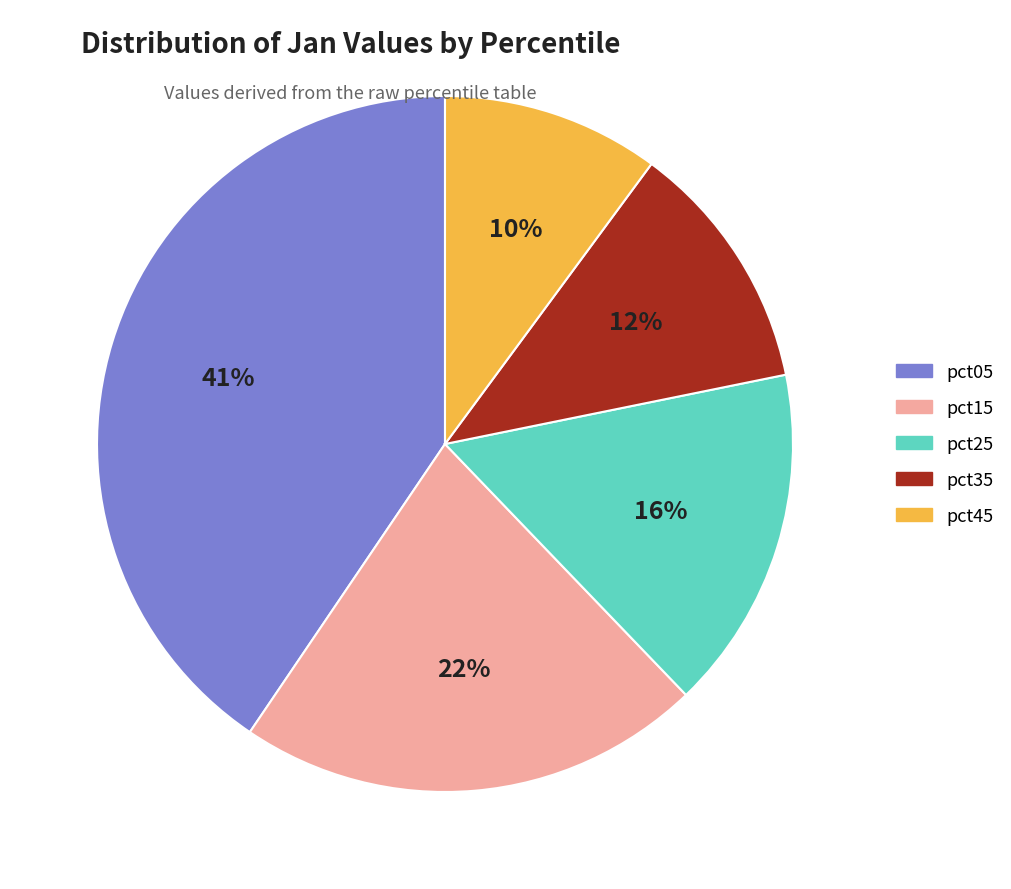

Is it true that pct35 is 12% of the pie?

True